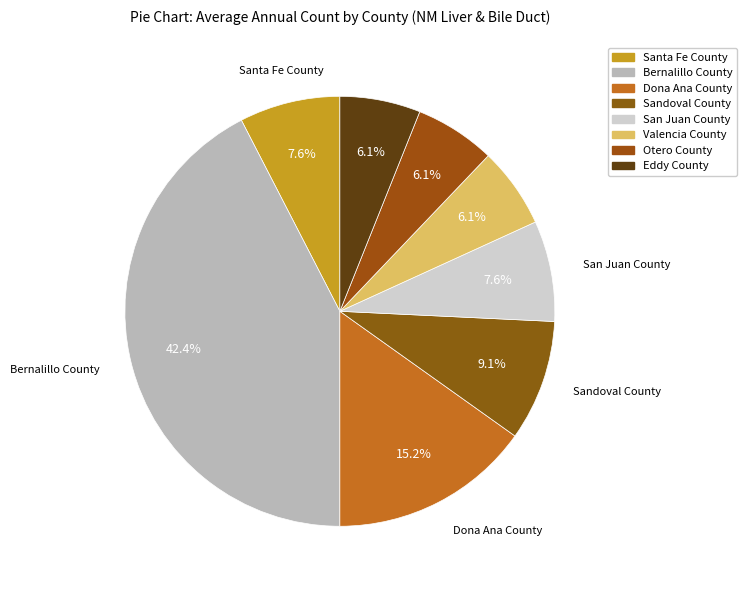

To the nearest percent, what portion does Eddy County represent?

6%